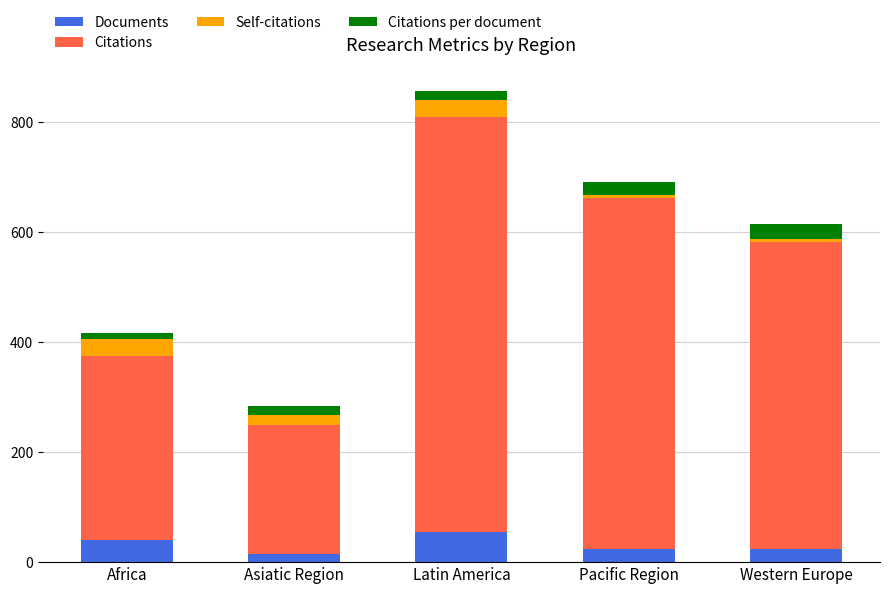

What is the maximum value for Documents?

55.0